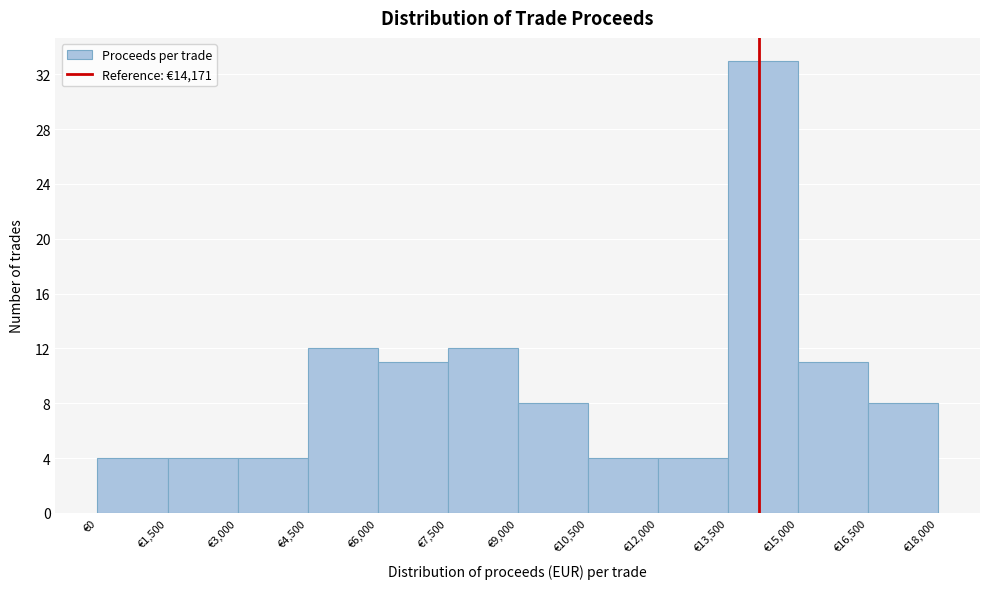

Reading left to right, transcribe this chart: for each bar, give the range it covers on the x-axis and its height. Neither the bar edges nor the heights are printed on the chart, so give them approximately, as read against the axes.

0 to 1500: 4
1500 to 3000: 4
3000 to 4500: 4
4500 to 6000: 12
6000 to 7500: 11
7500 to 9000: 12
9000 to 10500: 8
10500 to 12000: 4
12000 to 13500: 4
13500 to 15000: 33
15000 to 16500: 11
16500 to 18000: 8